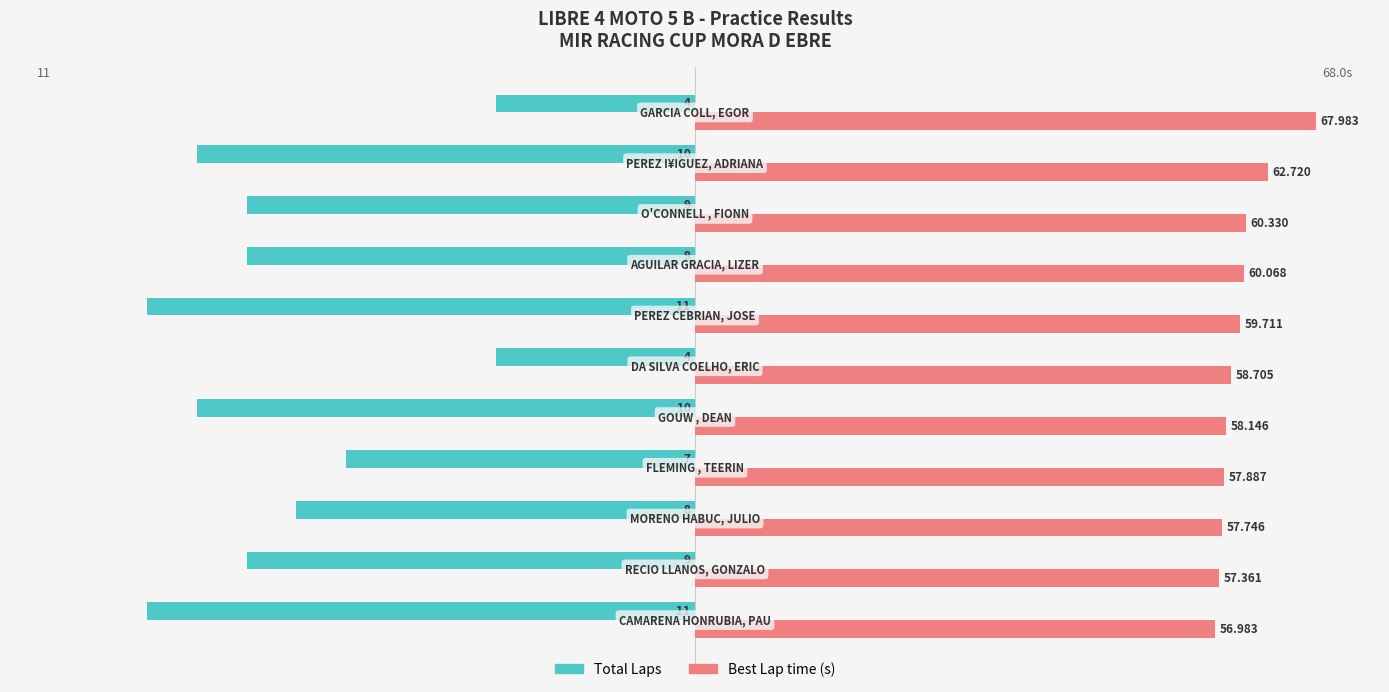

What are all the series names shown in the legend?

Total Laps, Best Lap time (s)